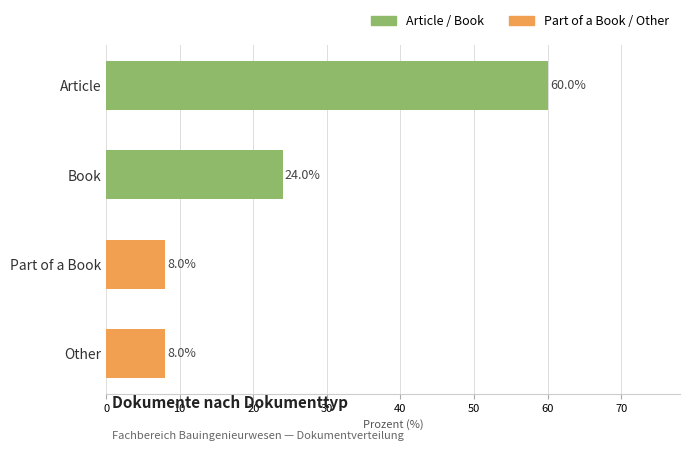

Is it true that the value at Book is 24?

True